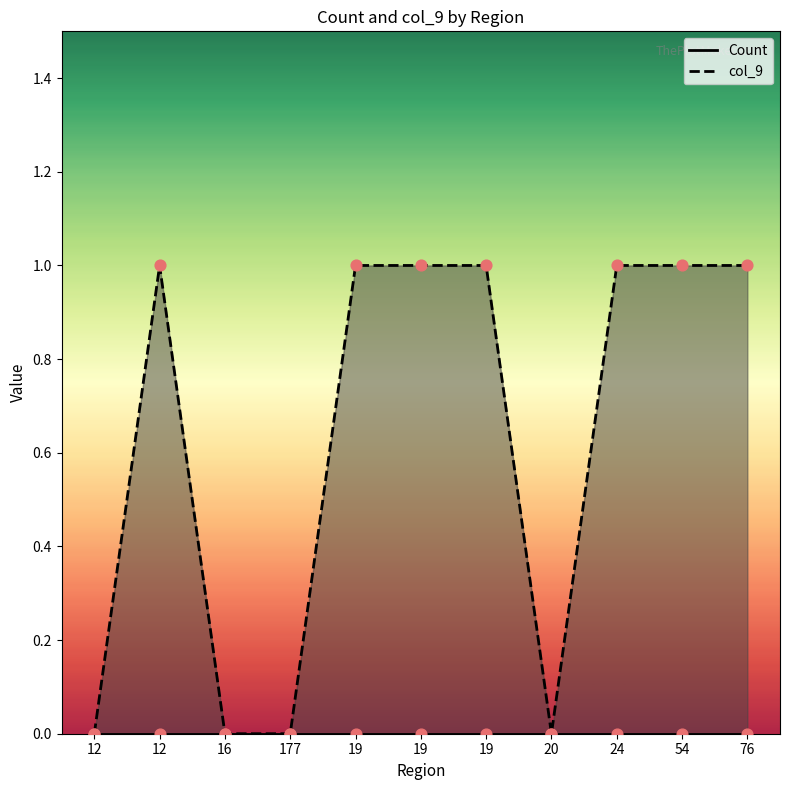

Which has a higher value, 16 or 19?

19